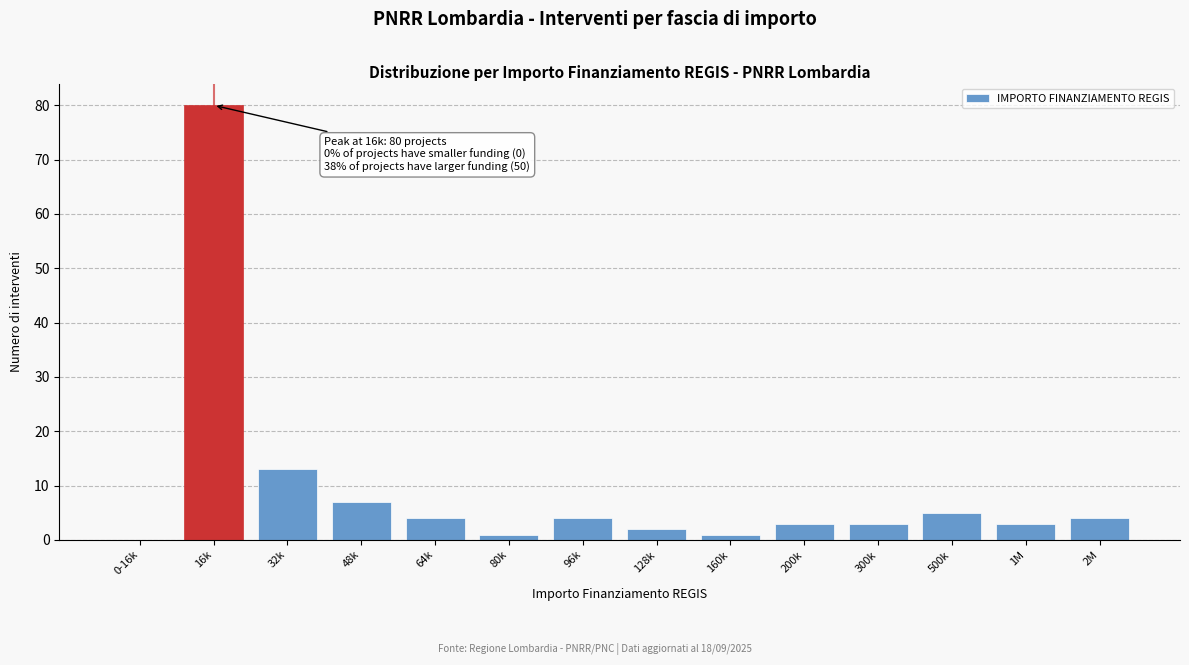

Reading left to right, transcribe all the data shown in this chart.

0-16k=0	16k=80	32k=13	48k=7	64k=4	80k=1	96k=4	128k=2	160k=1	200k=3	300k=3	500k=5	1M=3	2M=4